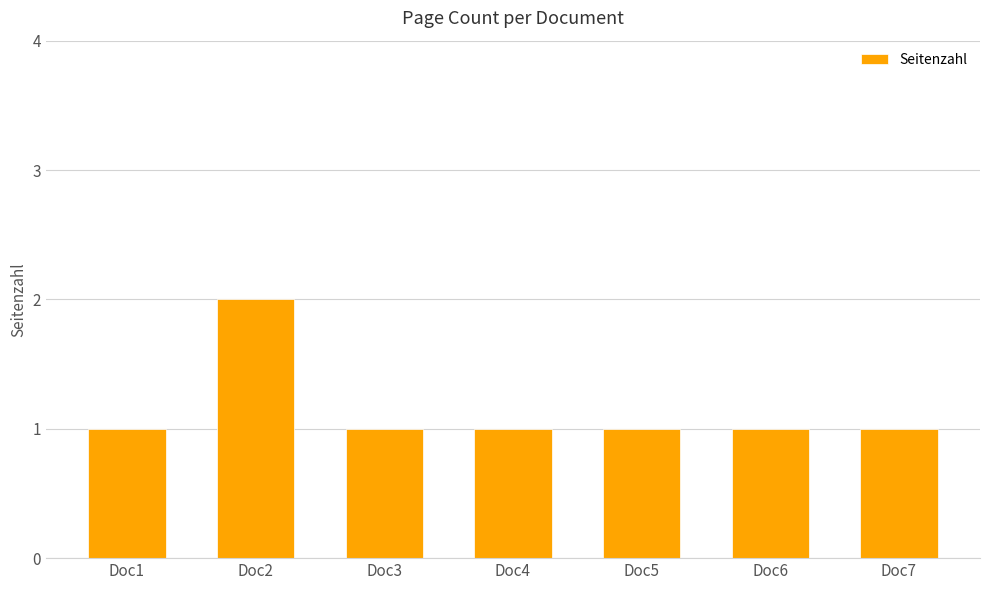

What is the sum of all values?

8